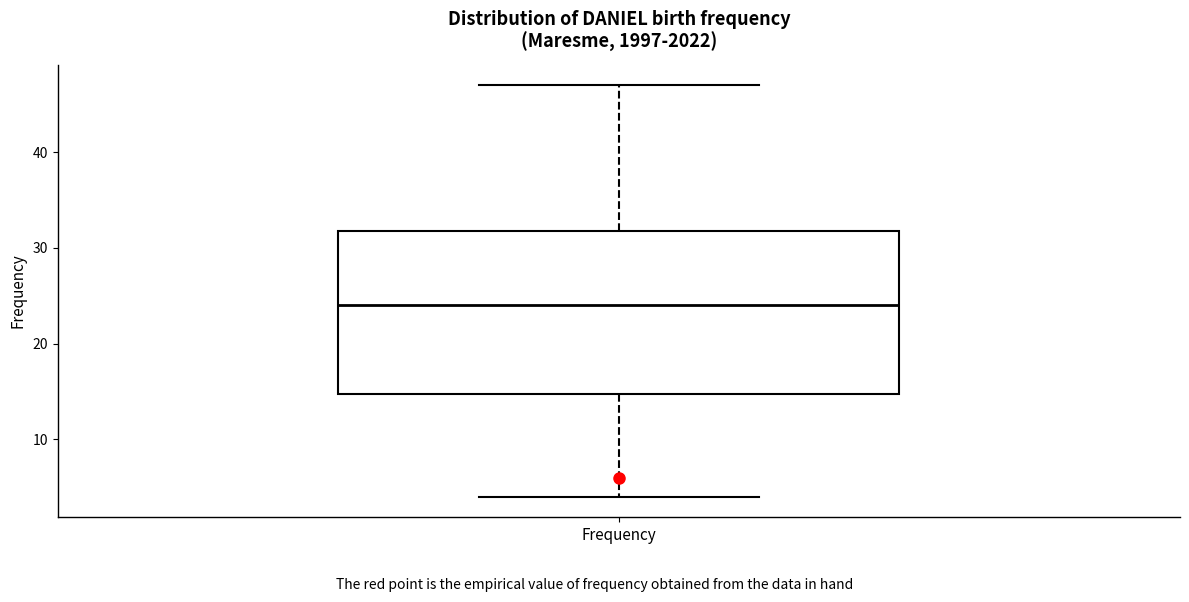

Where does the upper whisker of the box for Frequency end on the y-axis? The values are not printed on the chart, so give them approximately, as read against the axis.

47